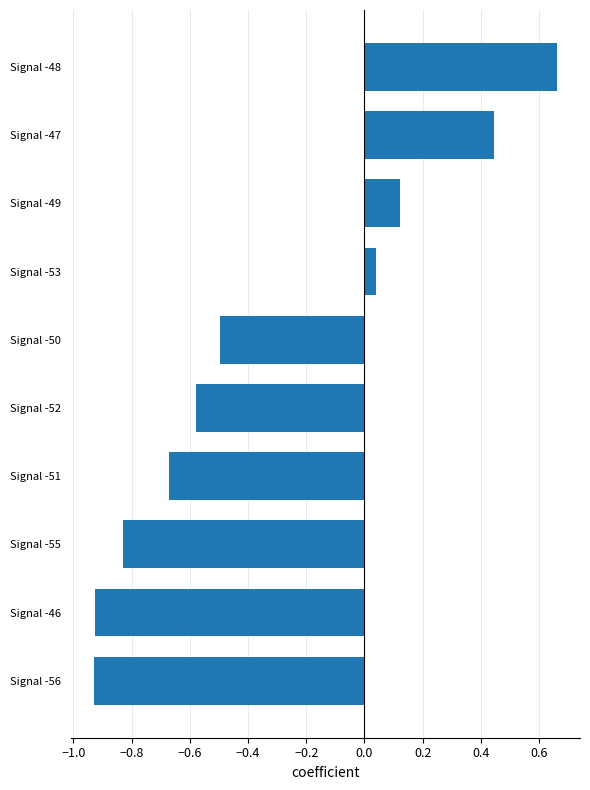

Where is the data nearest to the value 0?

Signal -53